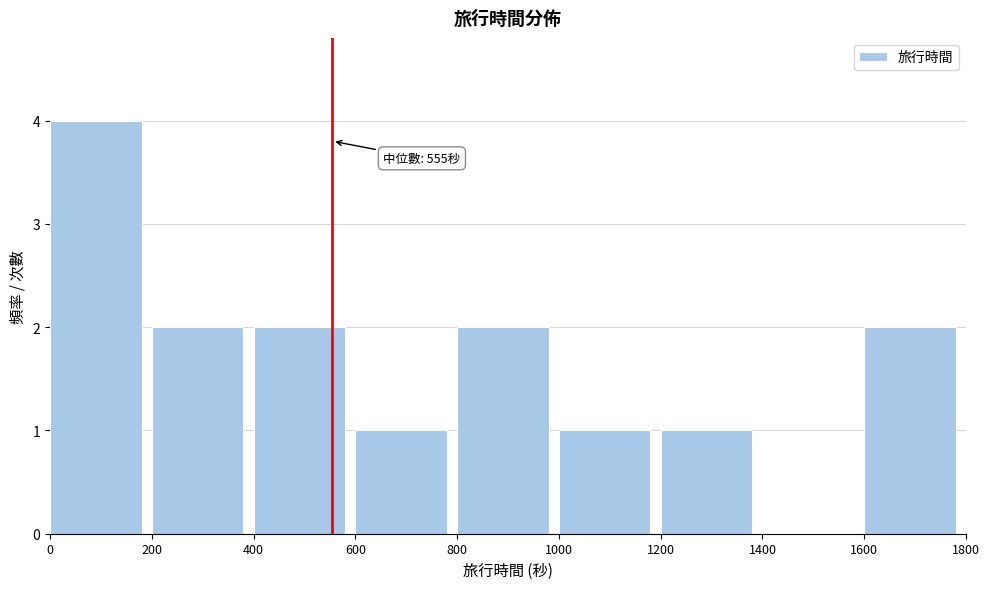

Over which range of the x-axis is the bar tallest?

0 to 200